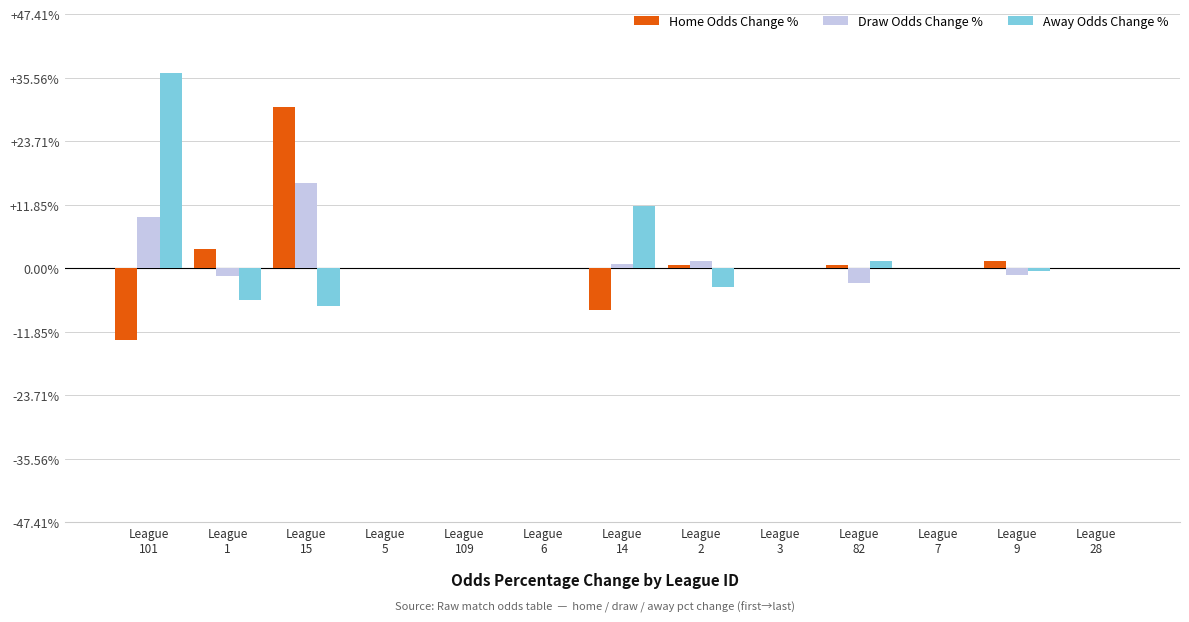

What is the maximum value for Draw Odds Change %?

15.8